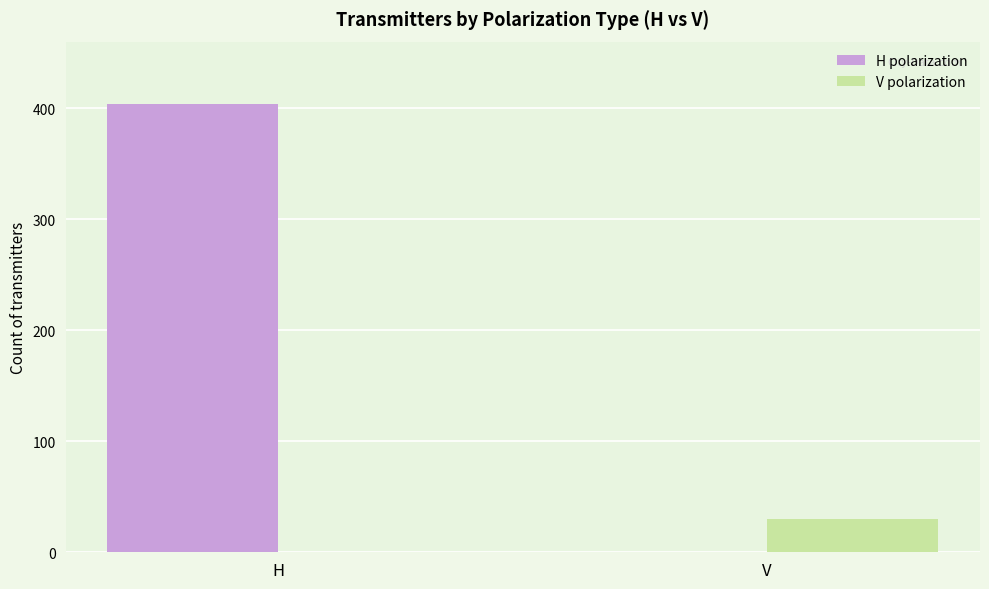

What is the average value of the V polarization series?

15